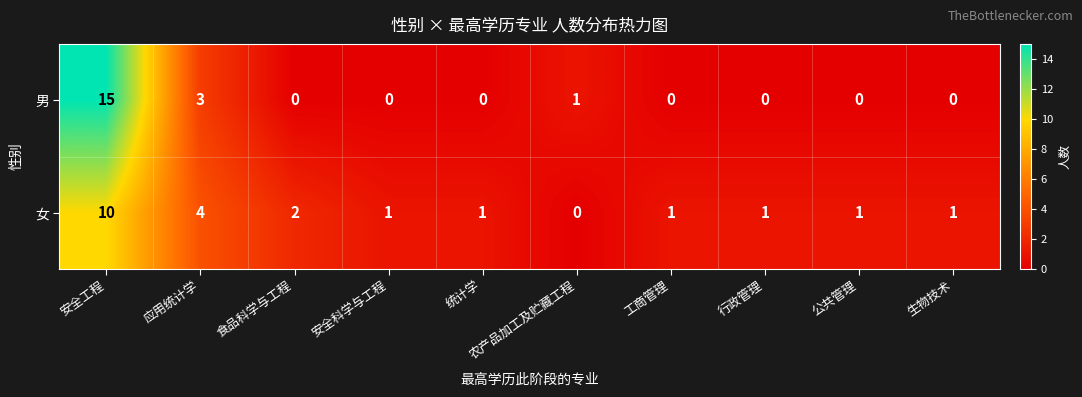

Where is 女 nearest to the value 5?

应用统计学